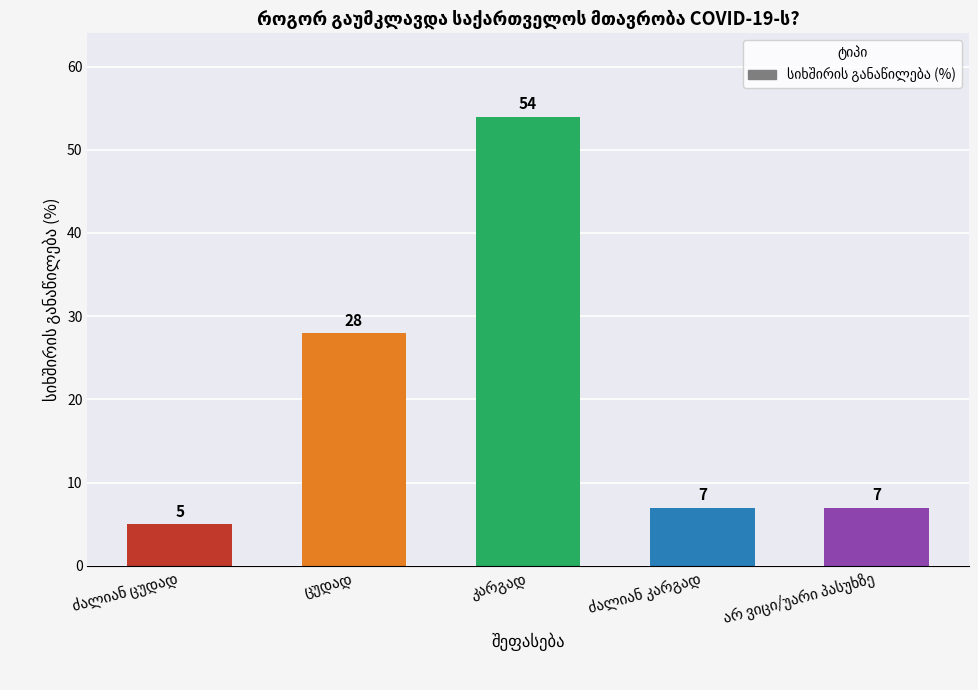

What is the sum of all values?

101